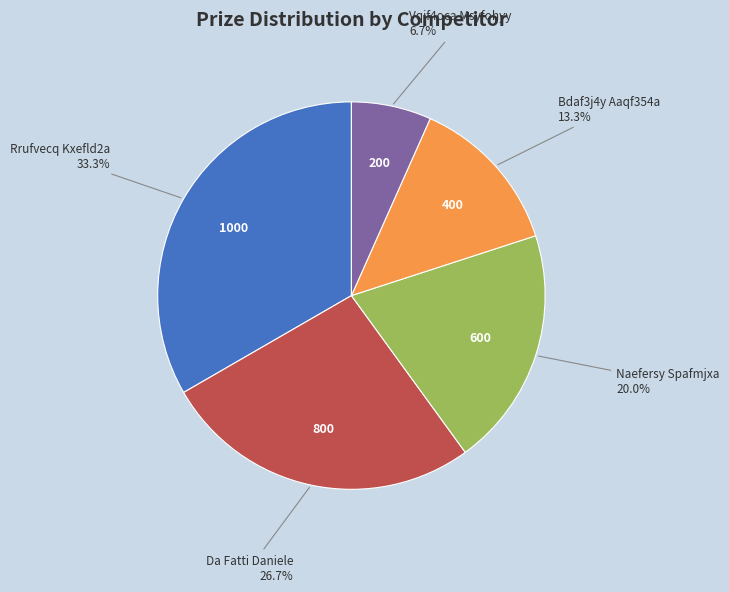

Is there a majority slice in this chart?

No